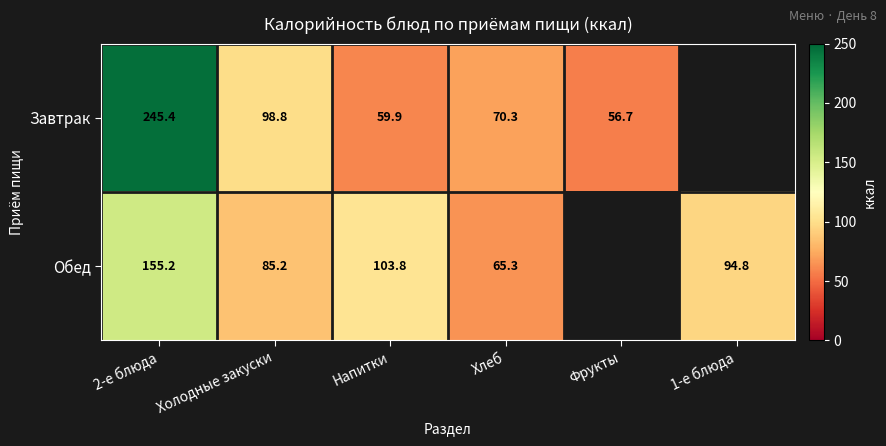

What is the greatest value displayed?

245.4